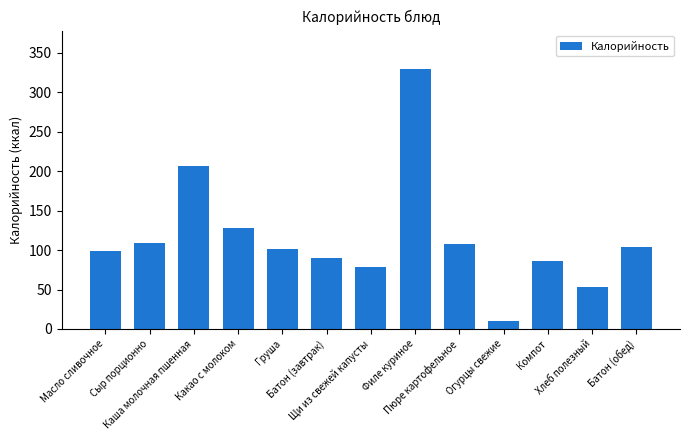

What is the value of the 4th bar from the left?

128